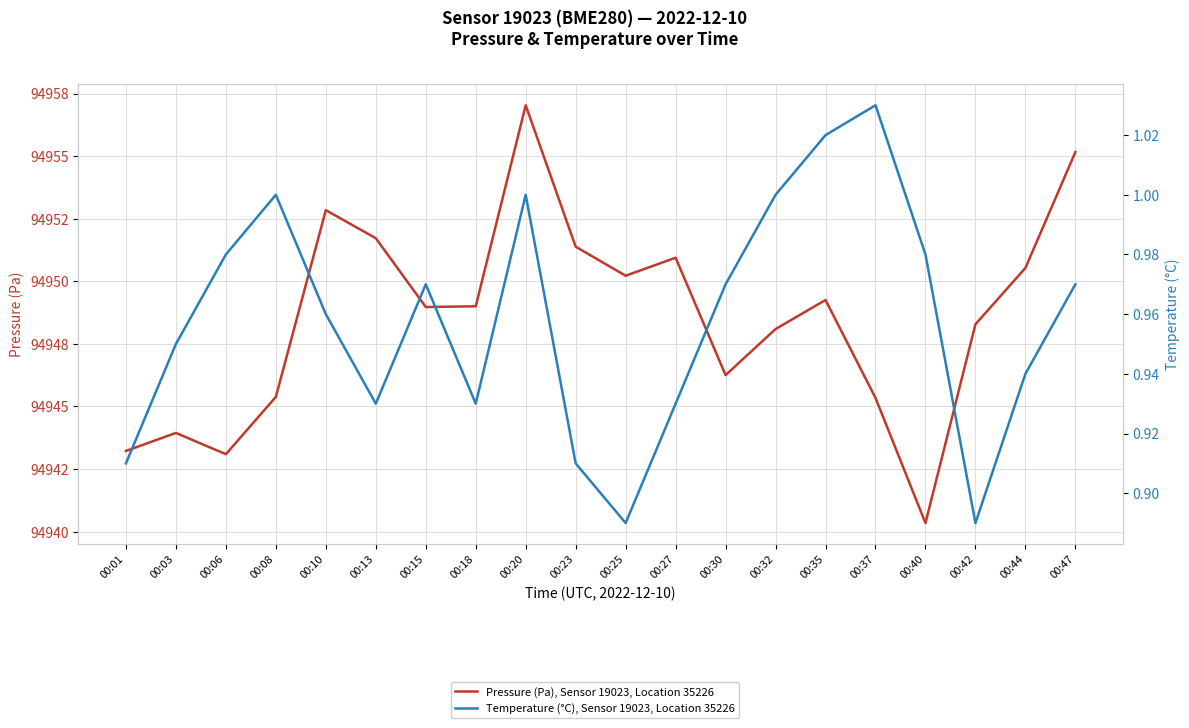

Rank the series by their maximum value, from highest to lowest.

Pressure (Pa), Sensor 19023, Location 35226, Temperature (°C), Sensor 19023, Location 35226